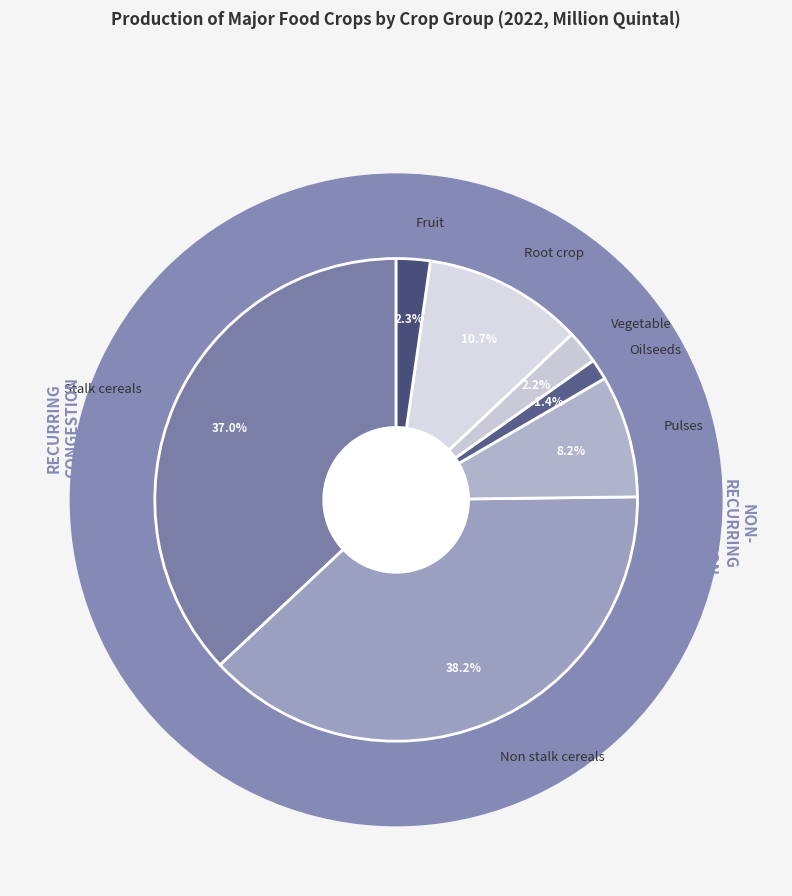

Does Fruit represent more than half of the total?

No